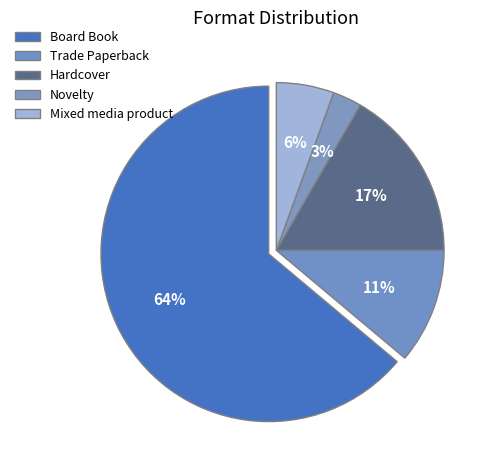

Count the number of slices in the pie.

5